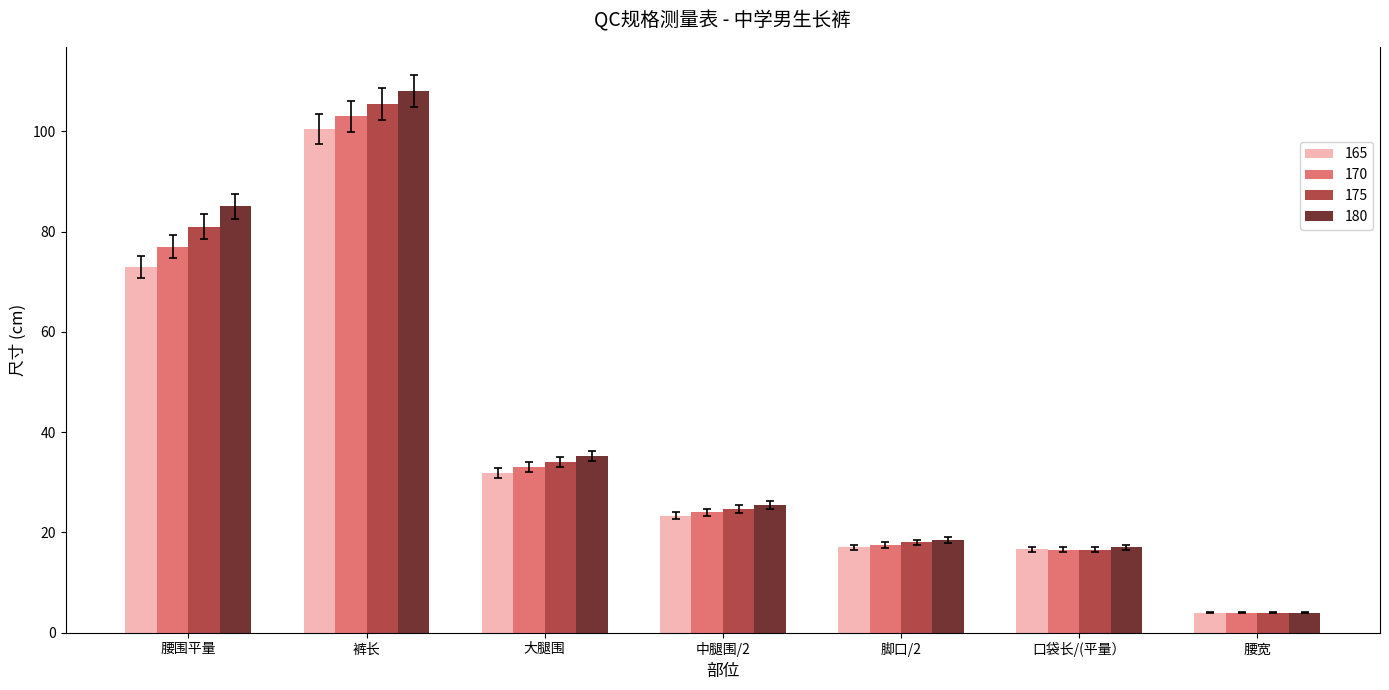

What is the total value across all series at 裤长?

417.0